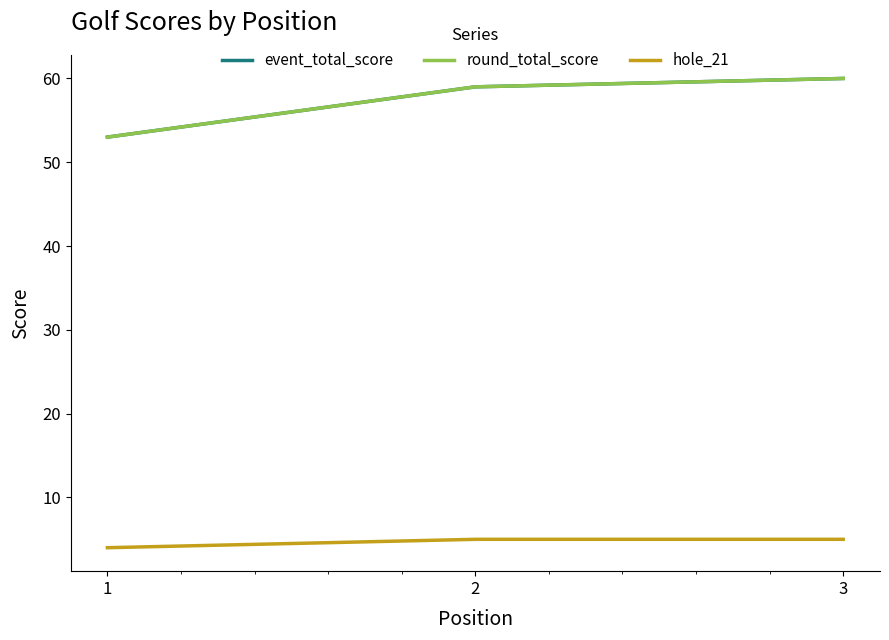

What is the minimum value shown in the chart?

4